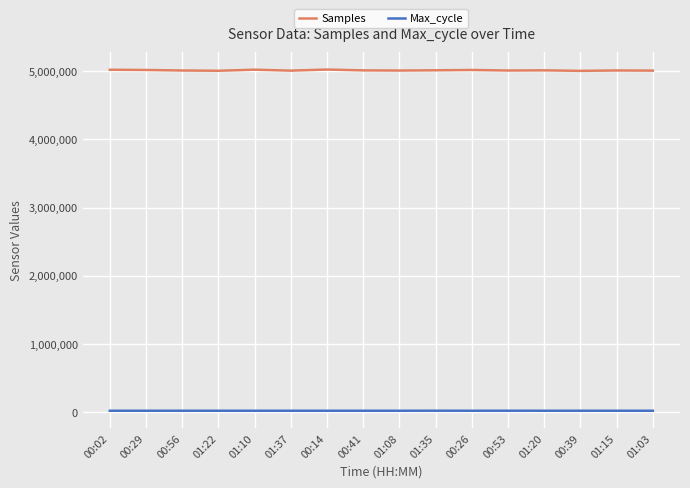

True or false: Samples and Max_cycle cross at least once.

False